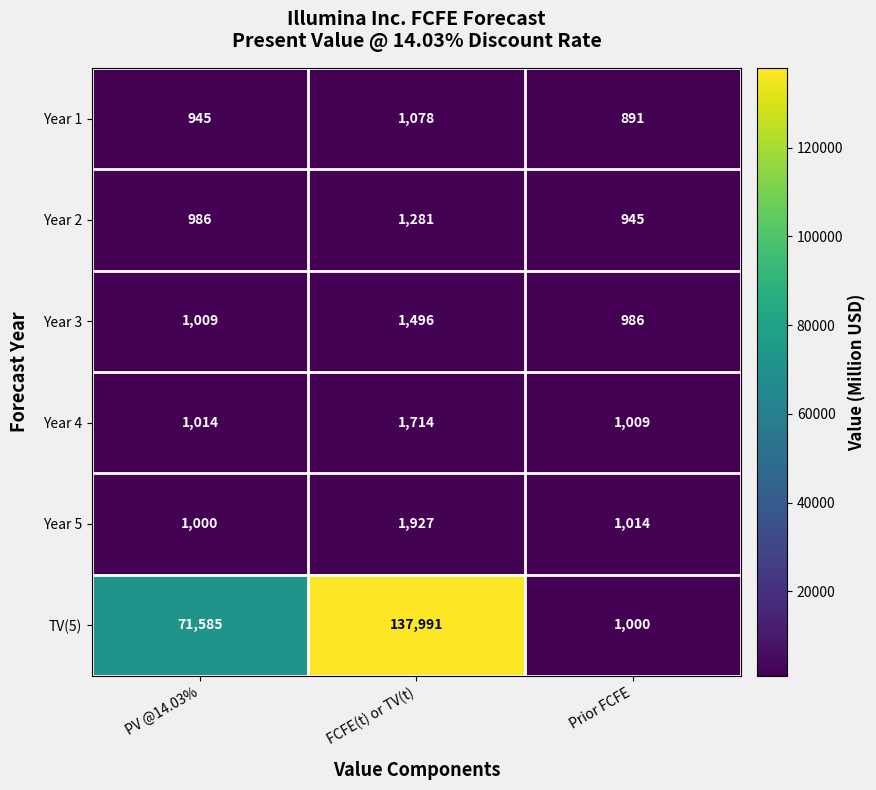

The value of Year 2 at Prior FCFE is 945. True or false?

True